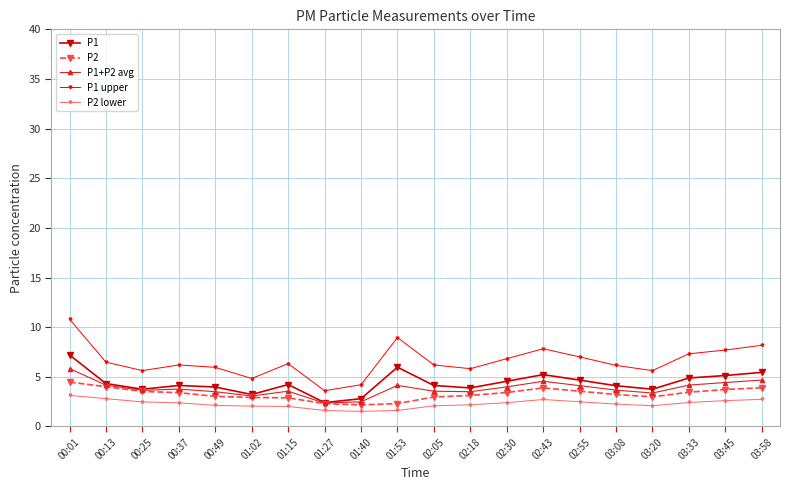

Which category has the highest value across all series?

00:01